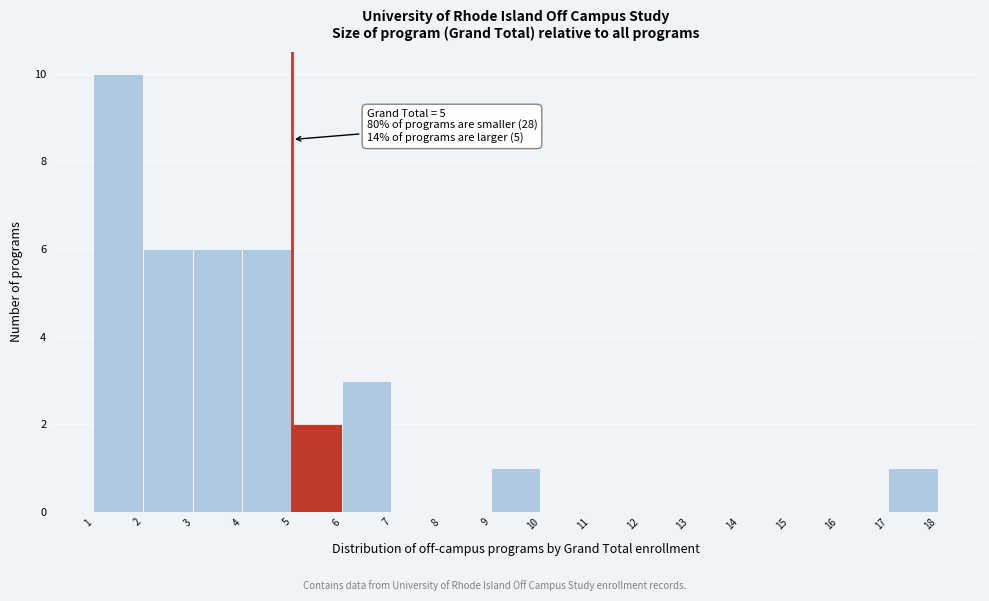

Which range on the x-axis has the tallest bar?

1 to 2